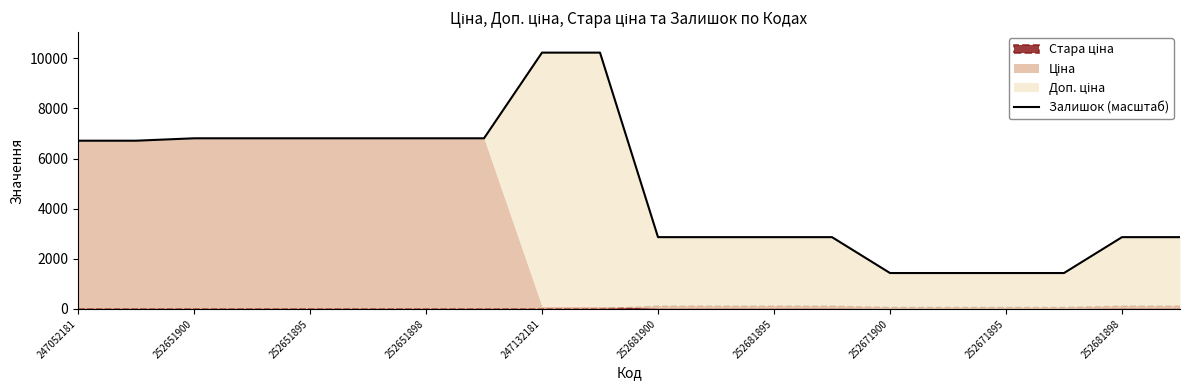

The chart shows a value of 1432.0 at 252671900. True or false?

True